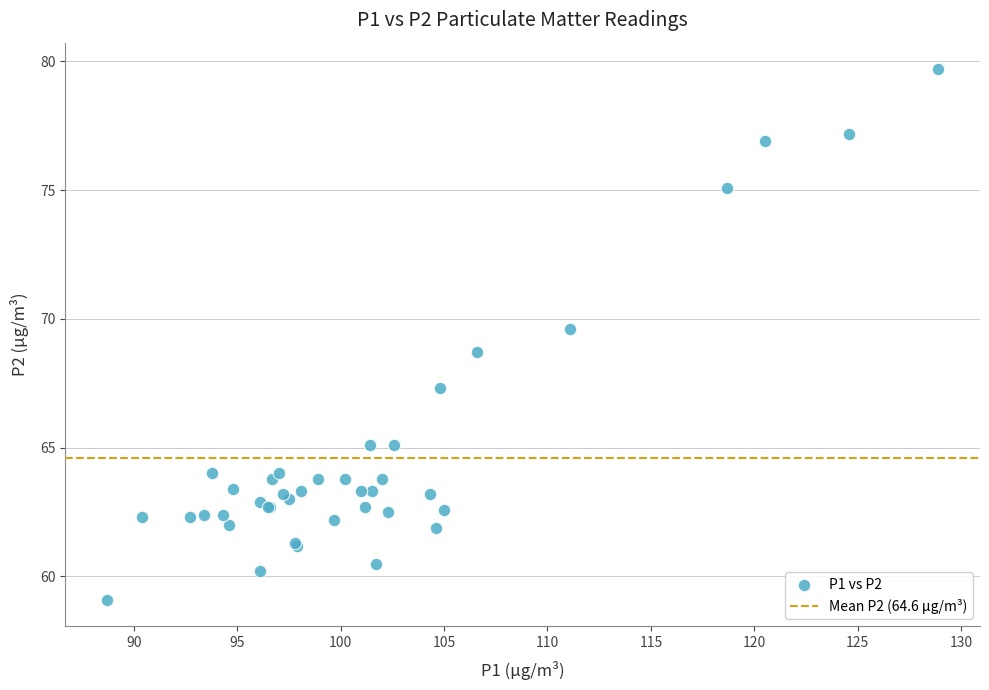

What Y value in the scatter plot is closest to 69?

68.7